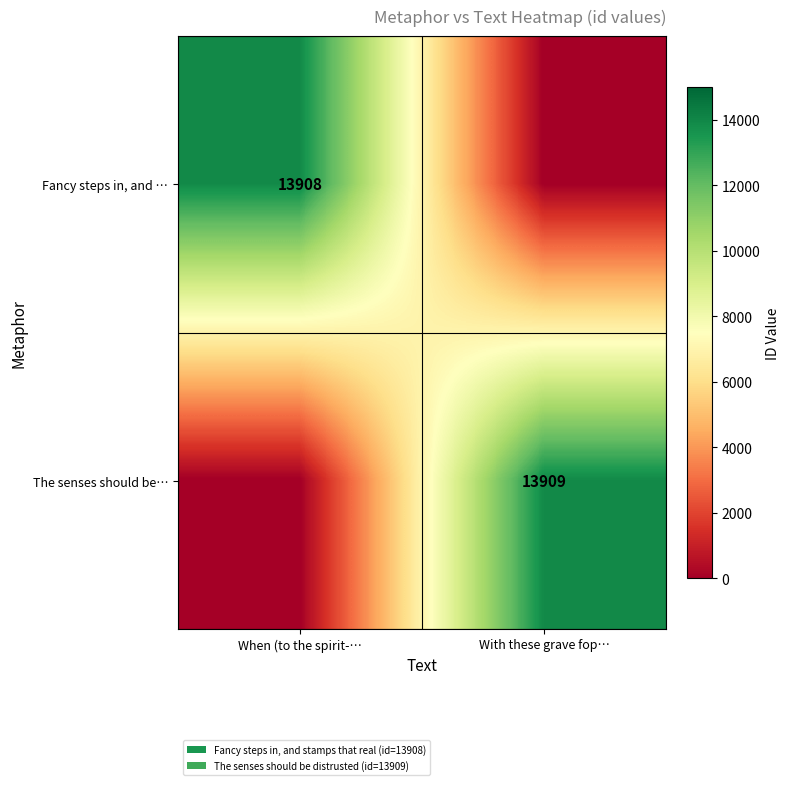

What is the greatest value displayed?

13909